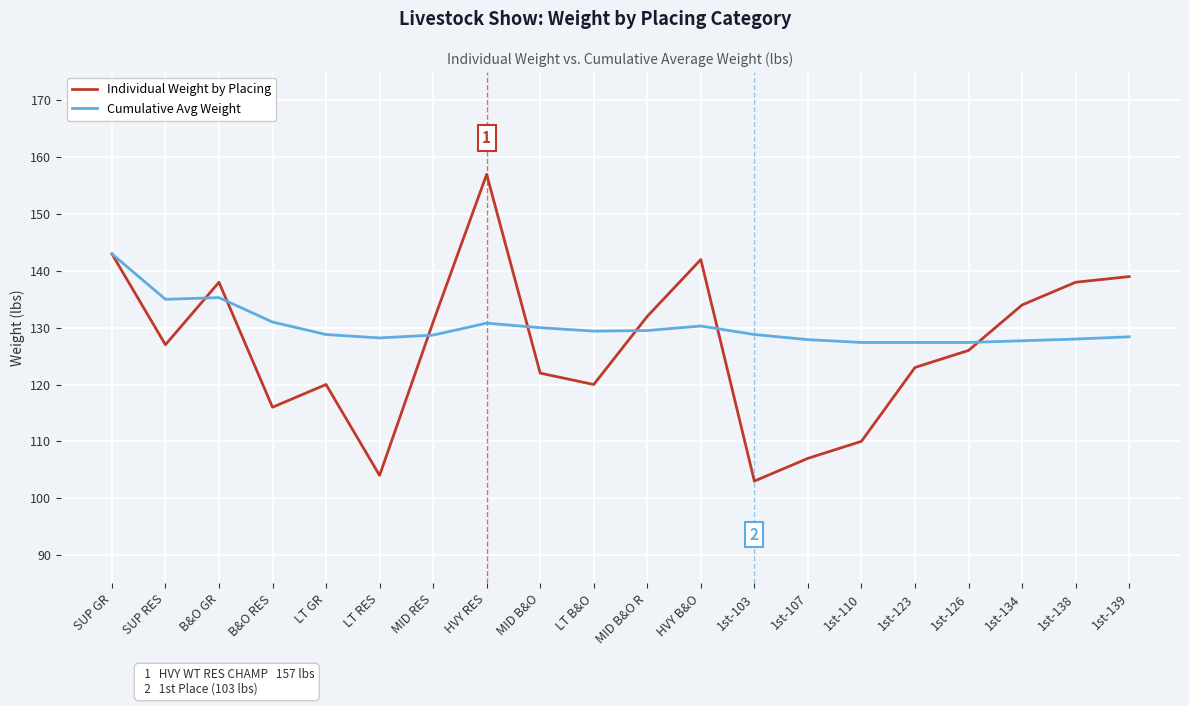

What is the difference between the second highest and second lowest values in the Cumulative Avg Weight series?

7.9